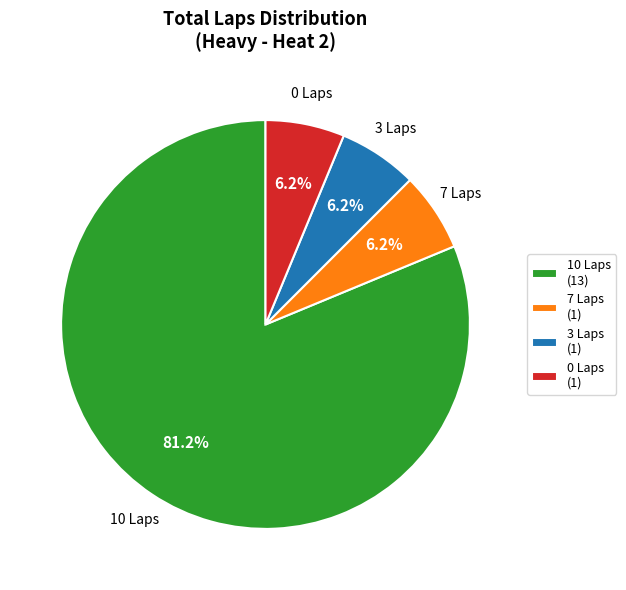

Is the sum of 10 Laps (13) and 0 Laps (1) greater than half?

Yes